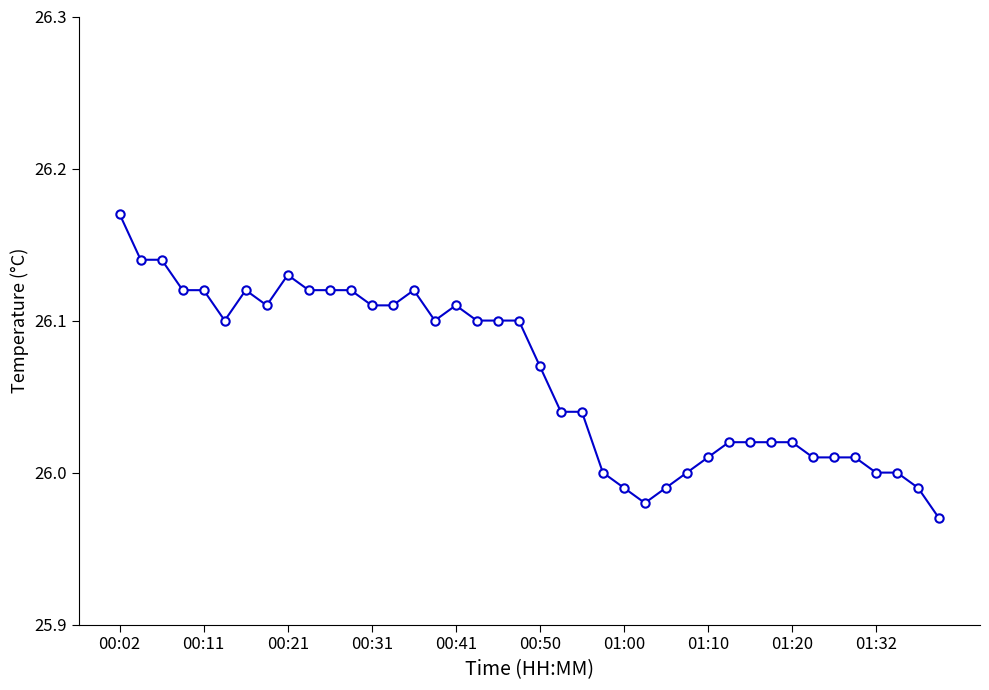

True or false: there are more than 2 points higher than both neighbors.

True